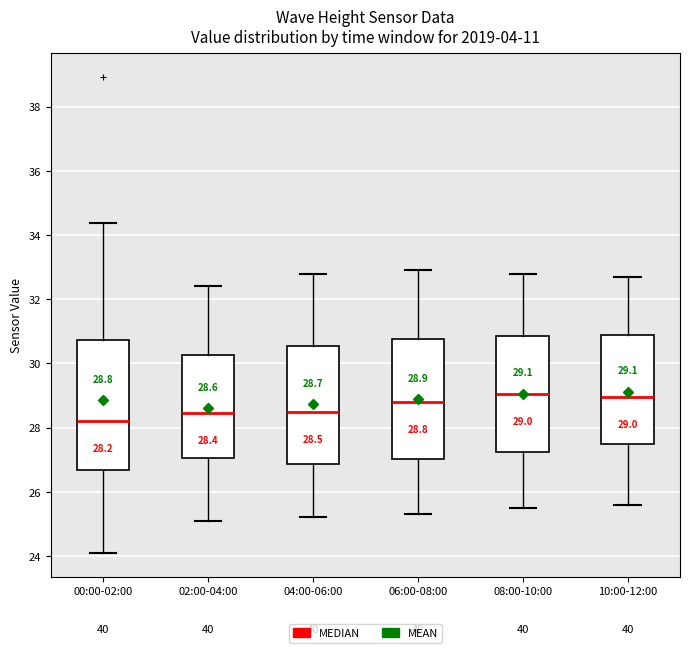

Comparing the boxes themselves (not the whiskers), which one is the tallest?

00:00-02:00